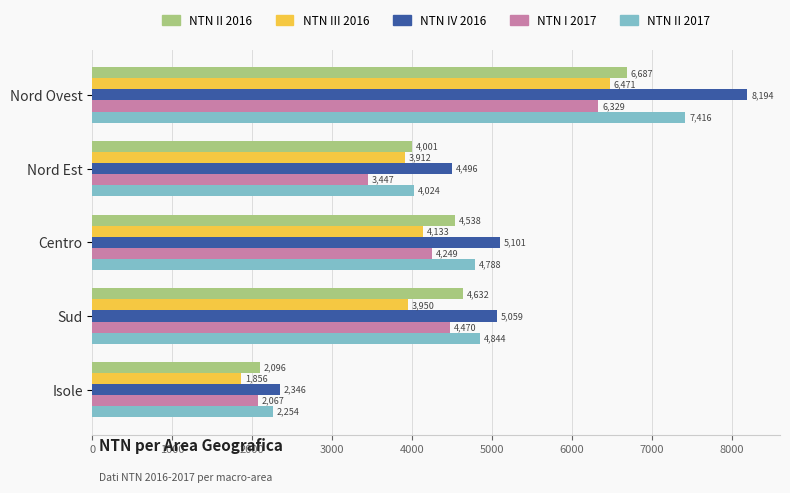

What is the difference between the maximum and minimum values in the NTN II 2016 series?

4590.8